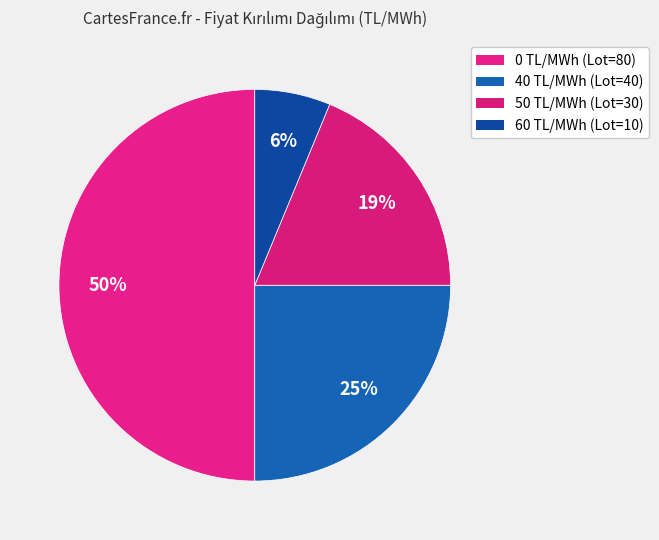

Count the number of slices in the pie.

4